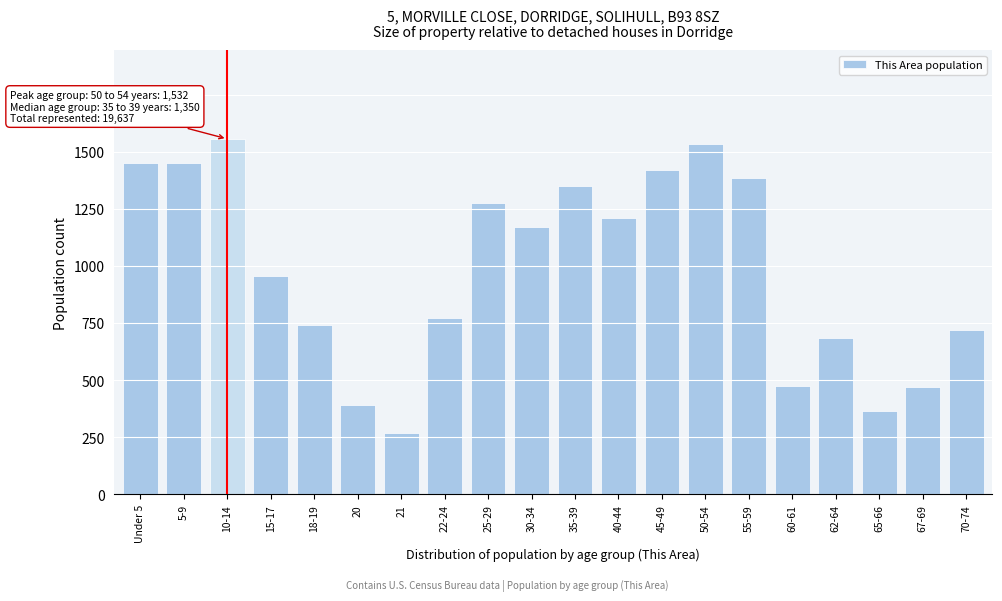

Is it true that the value at 21 is 268?

True